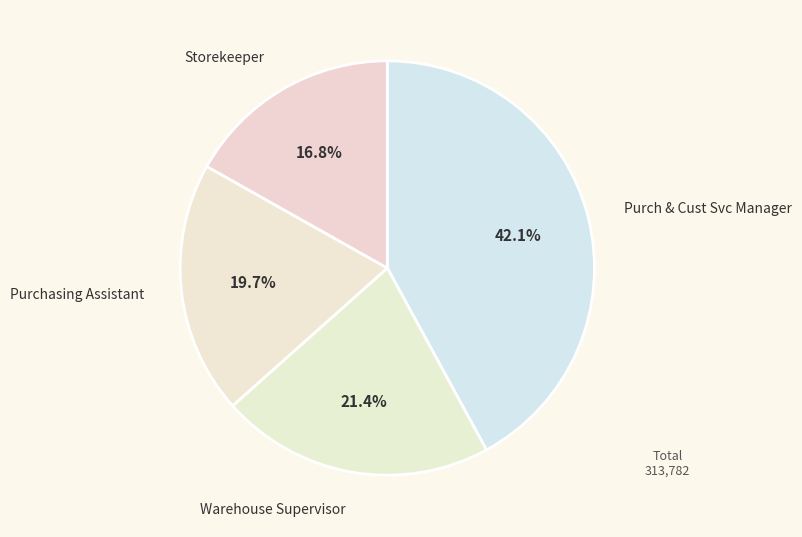

What percentage is the Purch & Cust Svc Manager slice, to the nearest percent?

42%